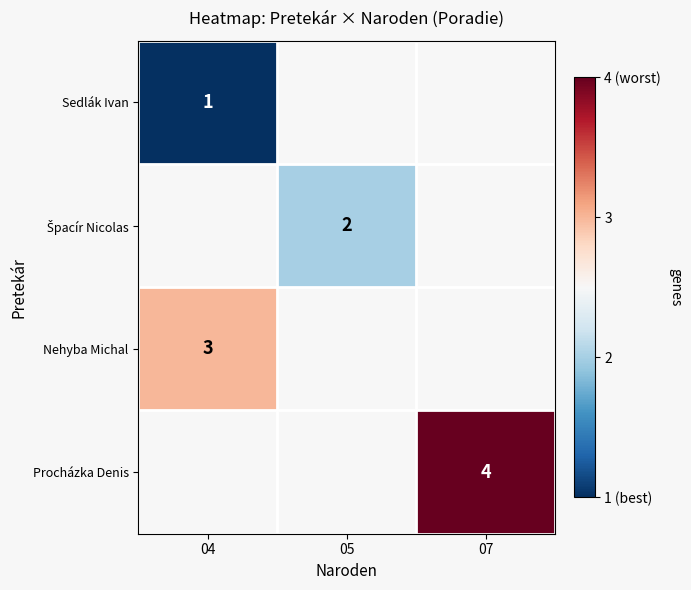

What is the minimum value shown in the chart?

1.0